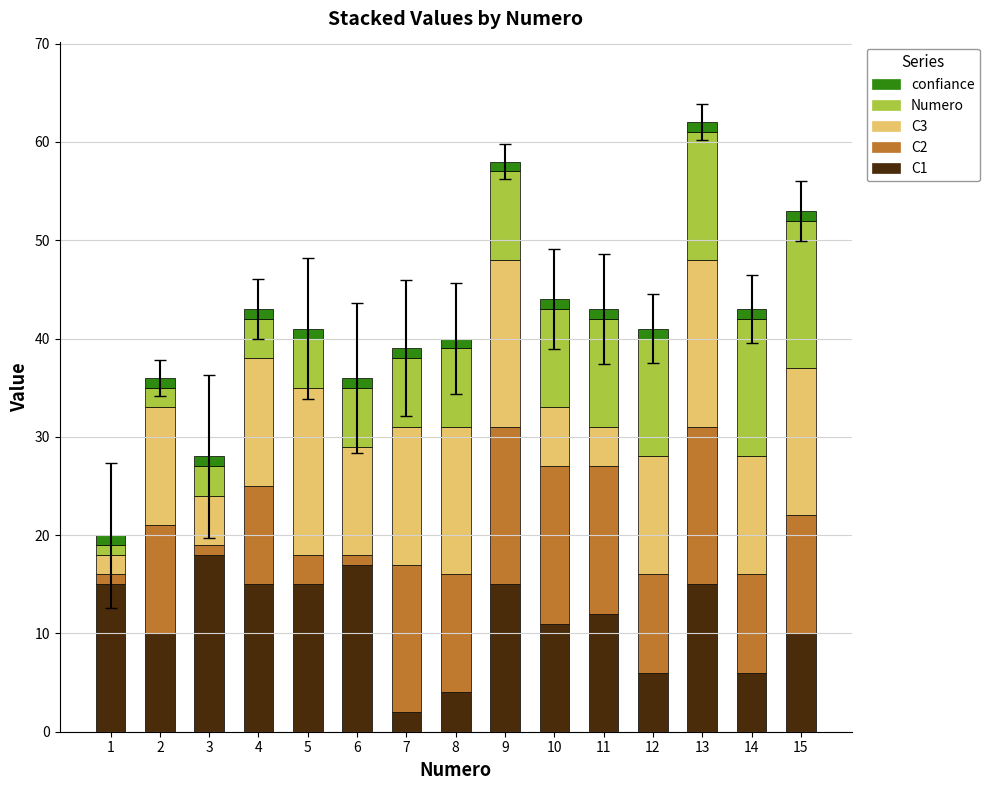

True or false: C1 has a value of 6 at 14.

True